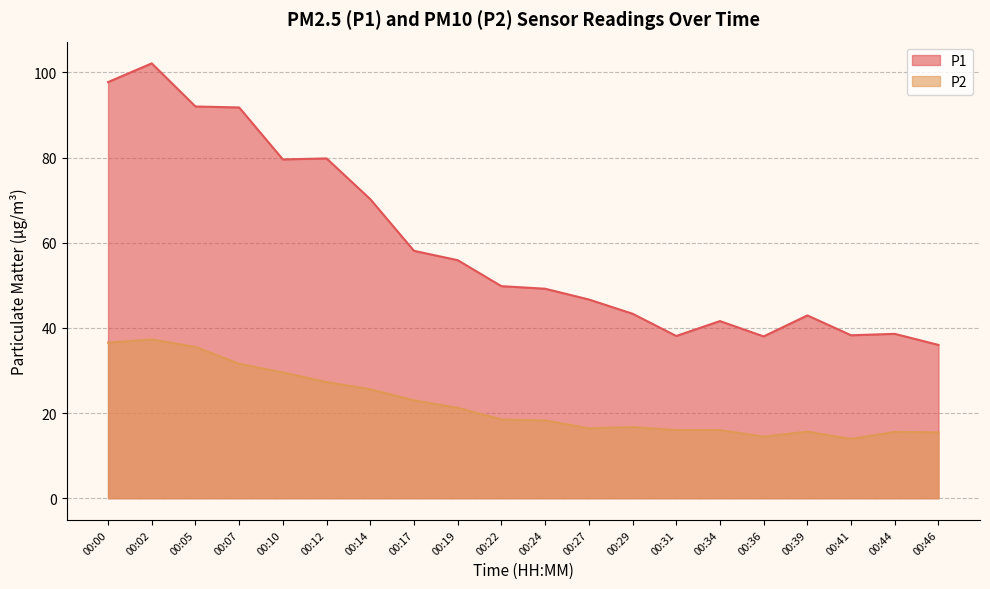

Reading left to right, transcribe all the data shown in this chart.

P1: 97.7	102.1	92.0	91.8	79.6	79.8	70.2	58.1	55.9	49.8	49.2	46.7	43.3	38.1	41.6	38.0	42.9	38.3	38.6	36.0
P2: 36.5	37.3	35.5	31.6	29.5	27.3	25.6	23.0	21.2	18.5	18.3	16.4	16.7	16.0	16.0	14.5	15.6	13.9	15.6	15.5